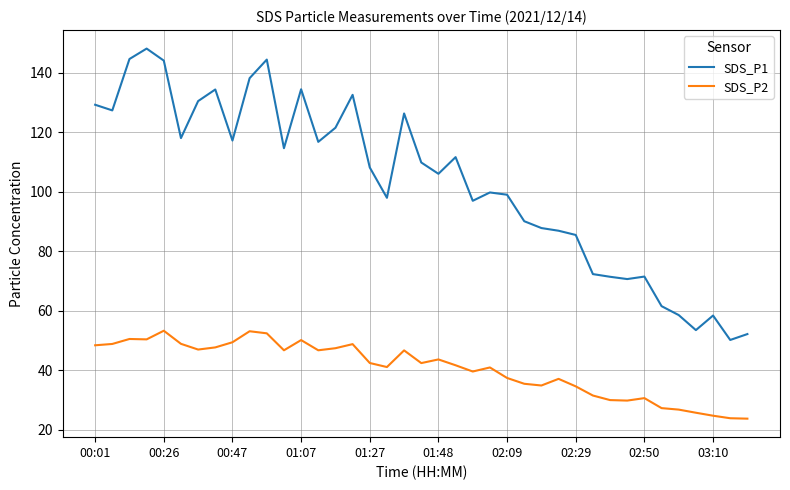

Which series has the largest total across all categories?

SDS_P1